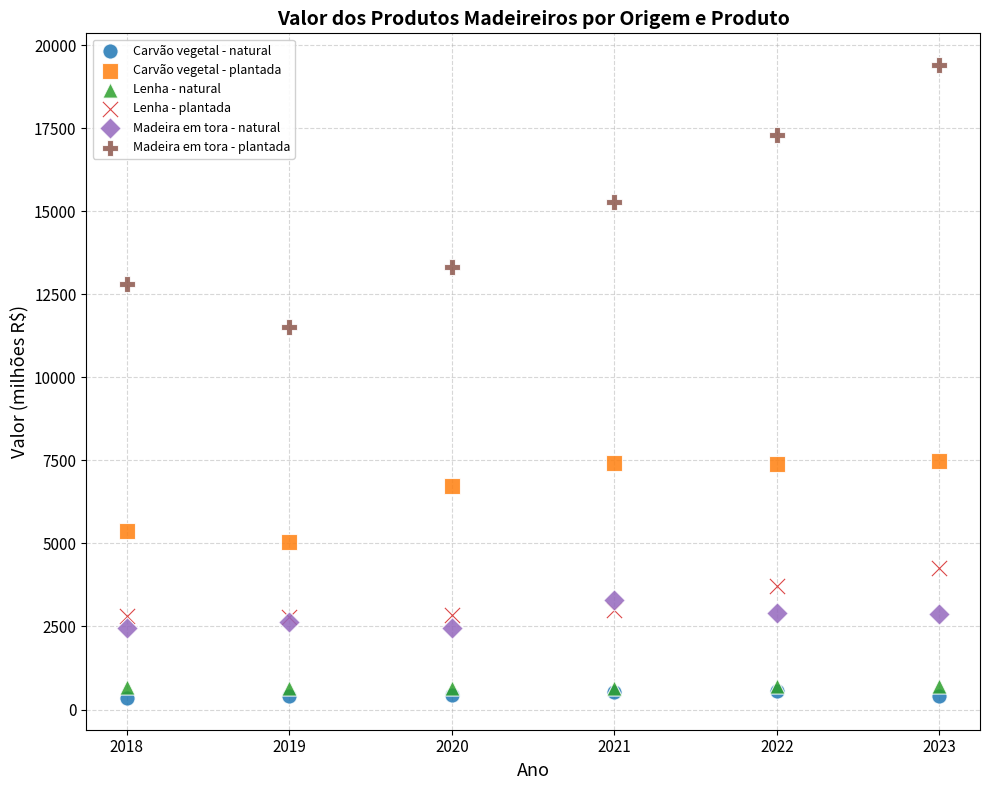

In the Carvão vegetal - plantada series, what Y value is closest to 6258?

6719.4